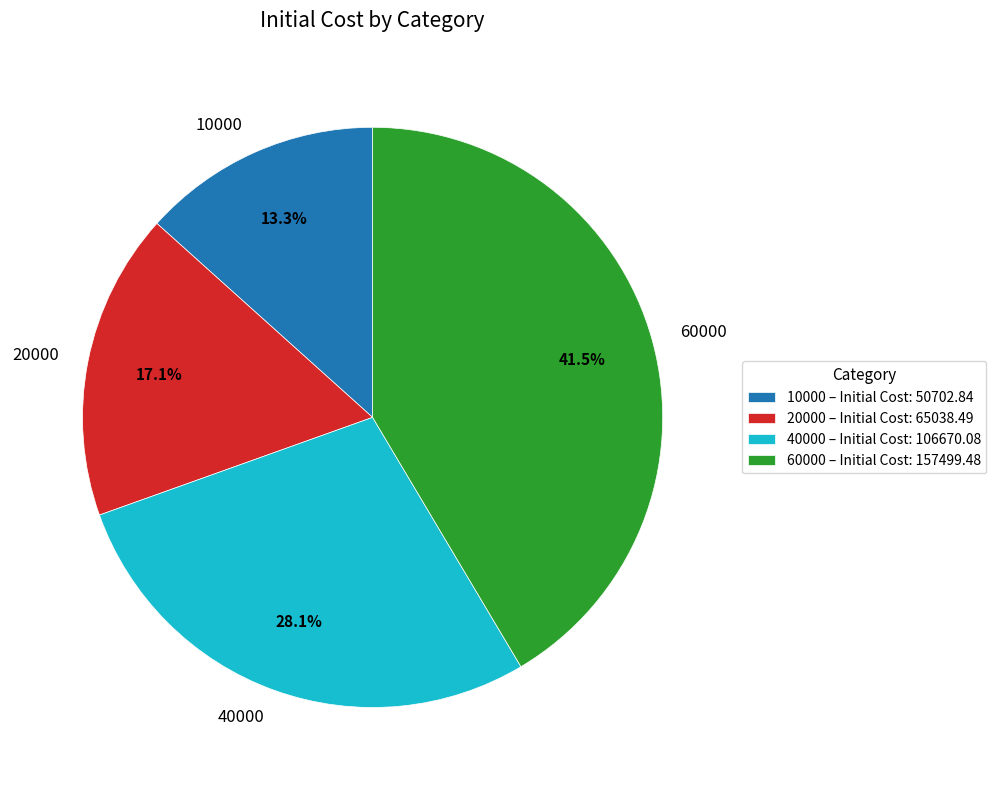

How many slices are in this pie chart?

4